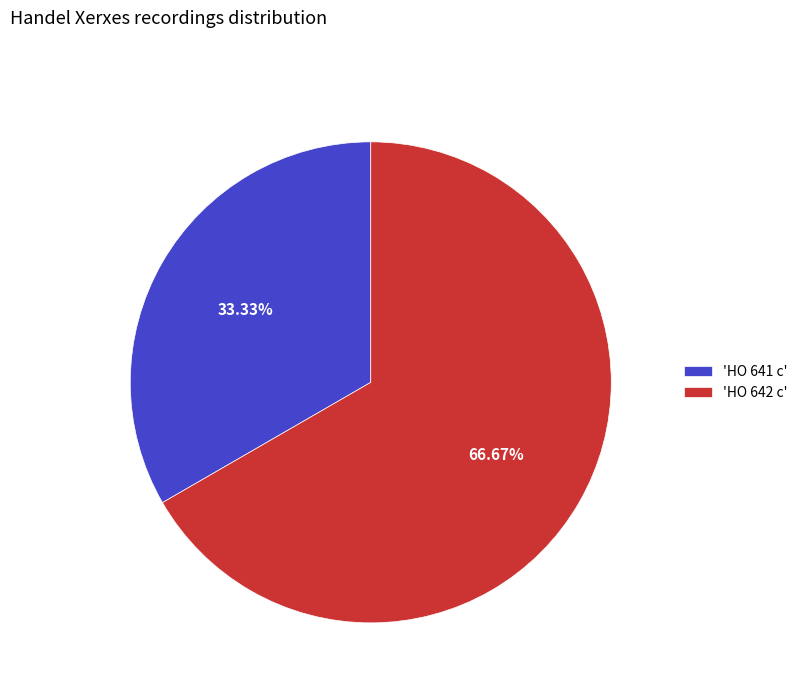

Do 'HO 642 c' and 'HO 641 c' together represent more than half of the pie?

Yes